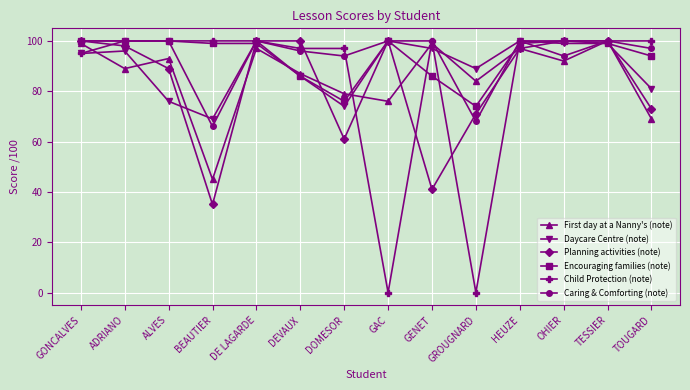

At which label does First day at a Nanny's (note) reach its minimum?

BEAUTIER